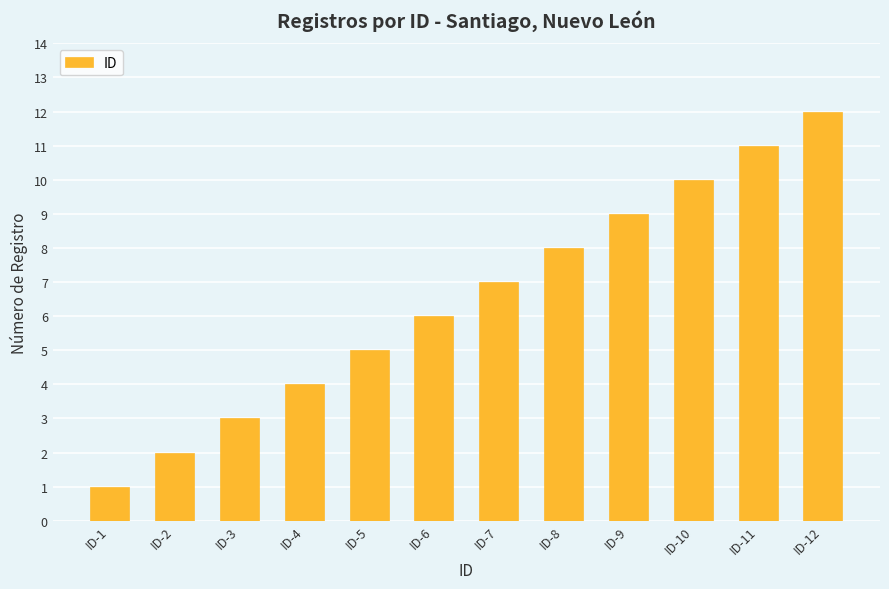

What value does the data have at ID-7?

7